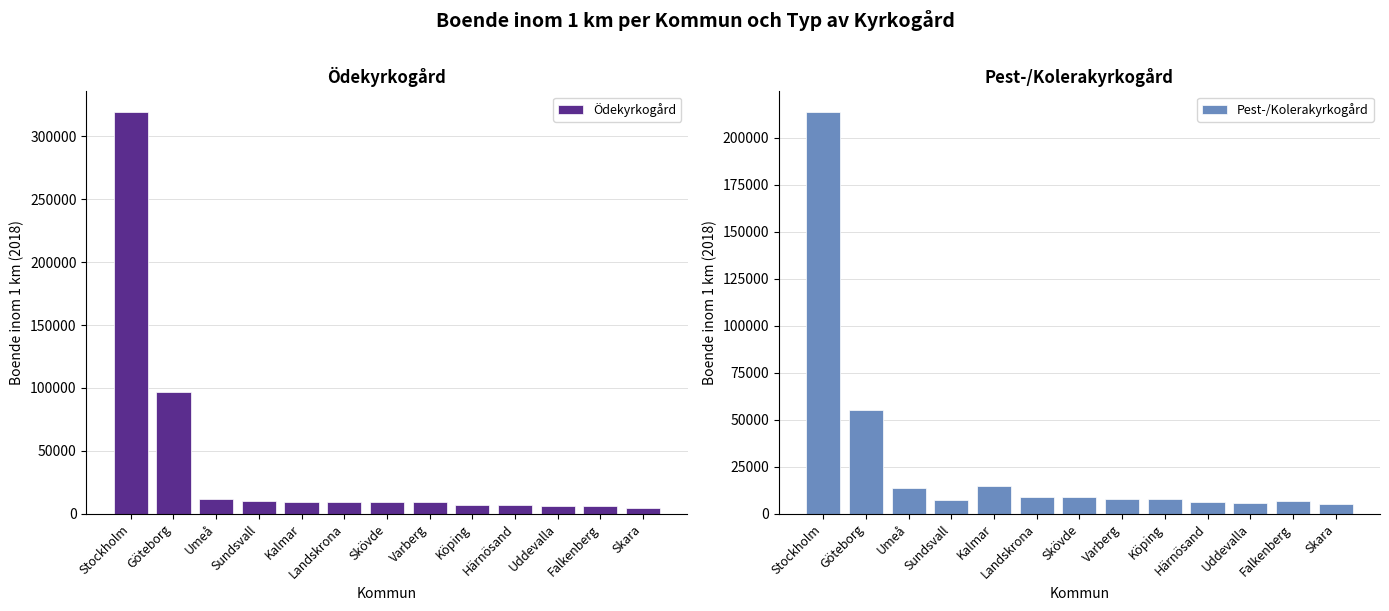

The value of Pest-/Kolerakyrkogård at Landskrona is 2025. True or false?

False